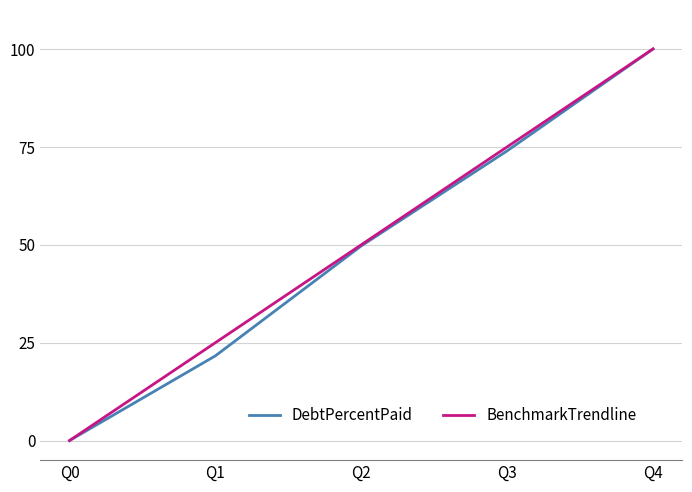

What is the difference between the DebtPercentPaid values at Q4 and Q3?

26.0